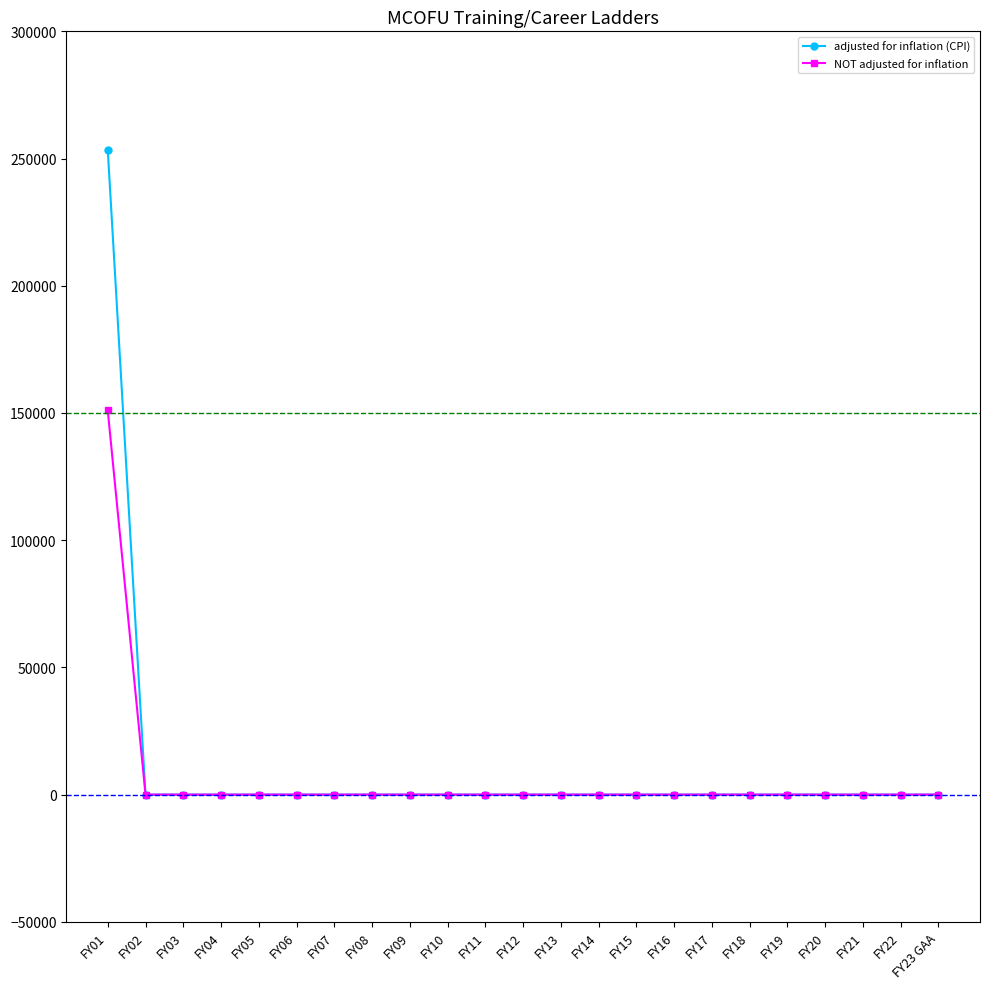

What is the total value across all series at FY01?

404389